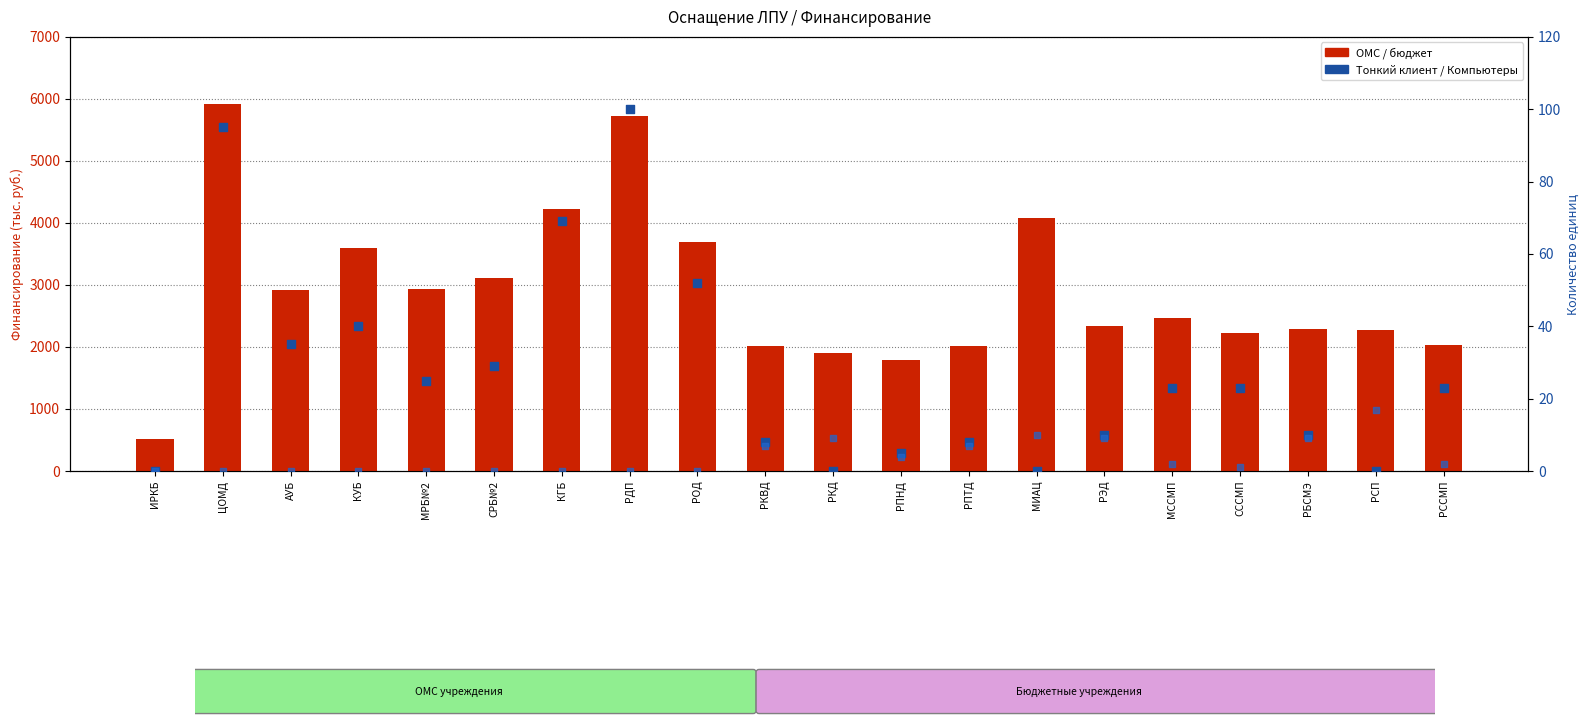

At how many categories does at least one series exceed 3601?

5